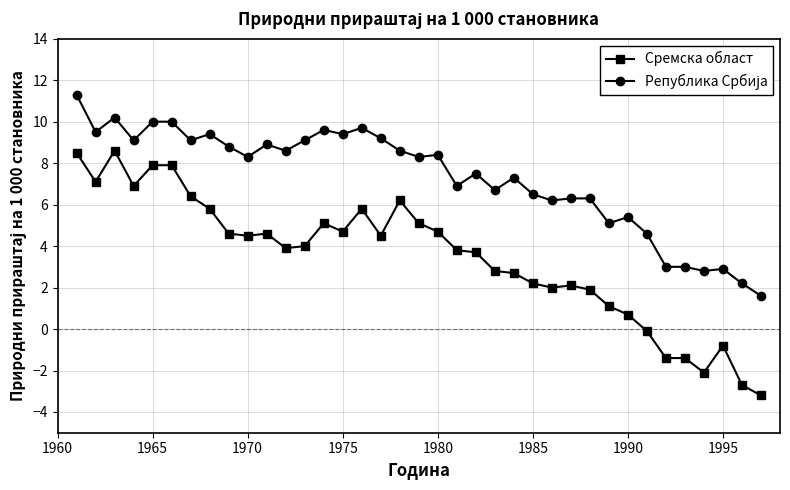

What is the difference between the second highest and minimum values in the Сремска област series?

11.7